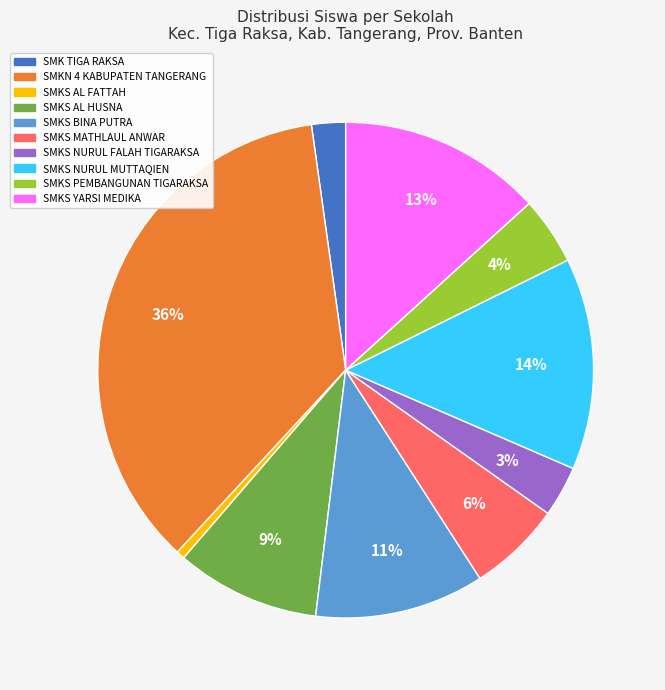

True or false: SMKS MATHLAUL ANWAR accounts for 6% of the total.

True